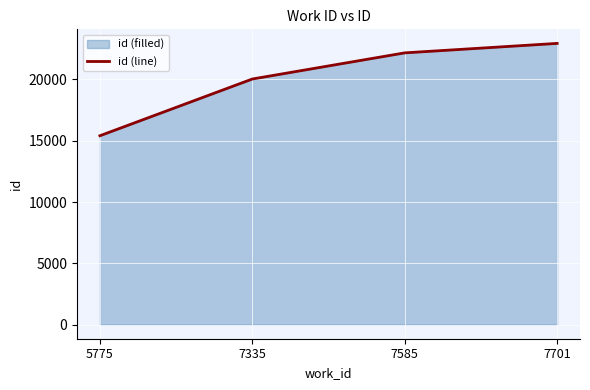

How many lines are shown in the chart?

1